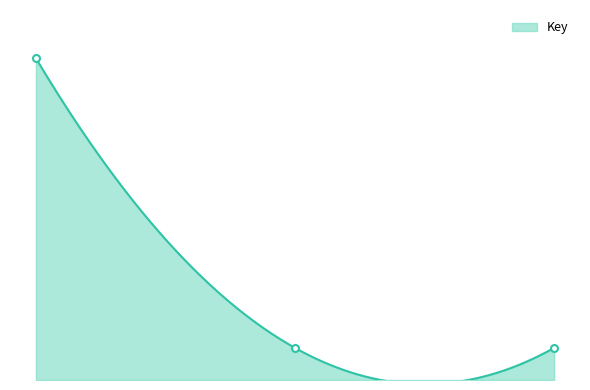

Rank the categories by value from lowest to highest.

2, 3, 1